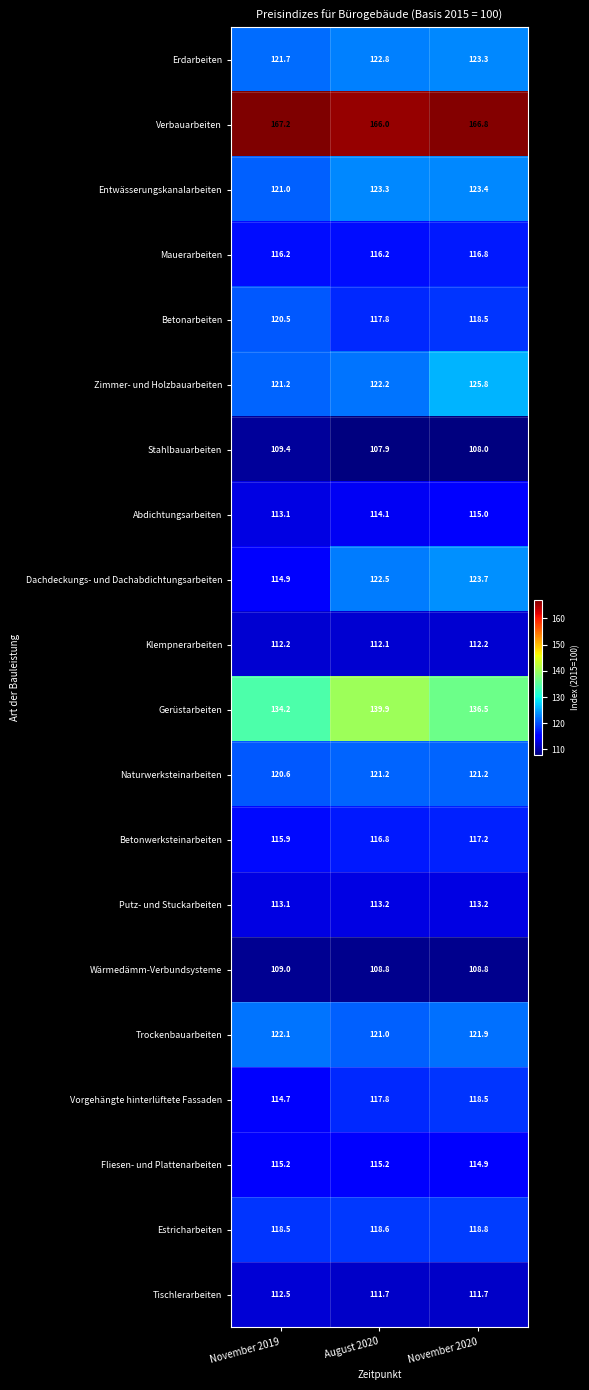

What is the sum of the Entwässerungskanalarbeiten values at August 2020 and November 2020?

246.7